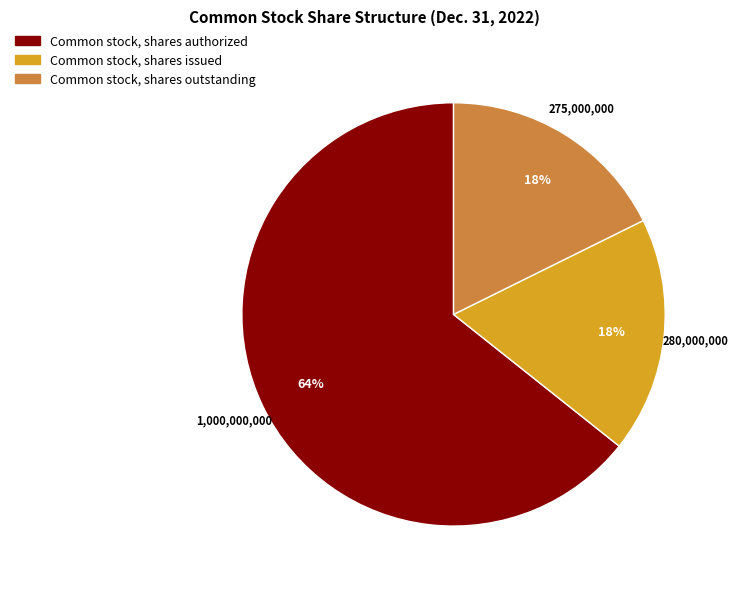

Is it true that Common stock, shares authorized is 64% of the pie?

True